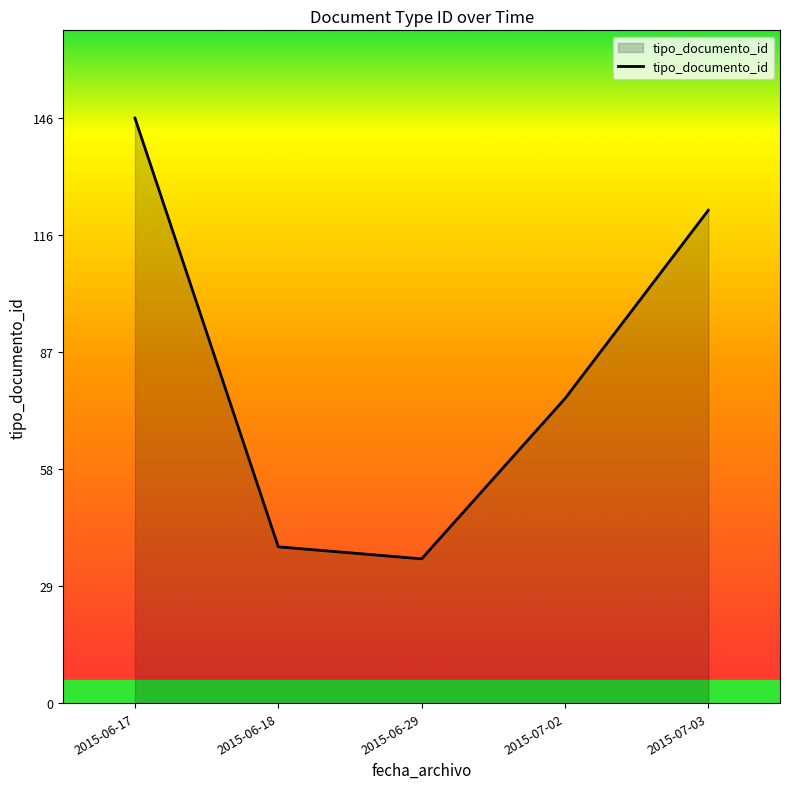

Which has a higher value, 2015-06-18 or 2015-07-03?

2015-07-03